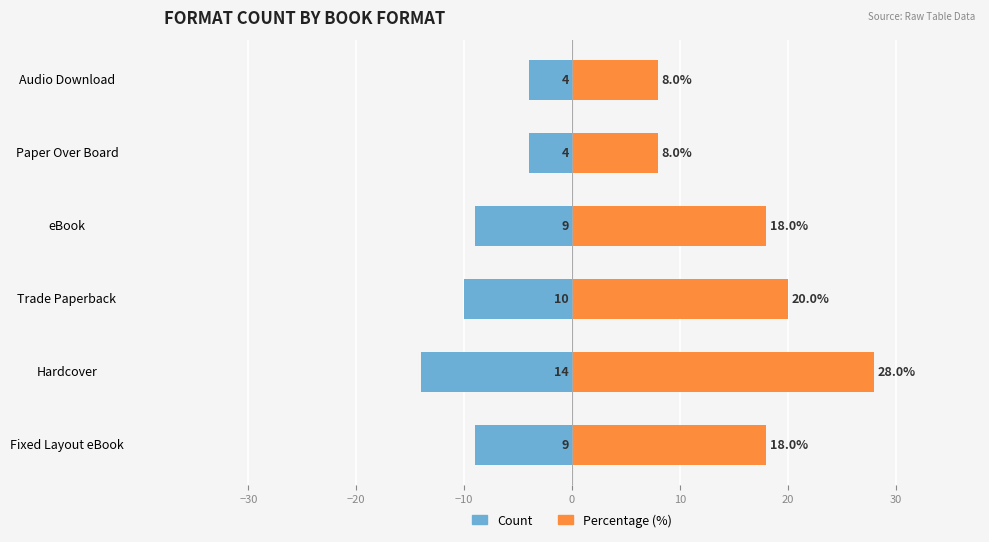

Reading left to right, extract all data points from this chart.

Count: -9	-14	-10	-9	-4	-4
Percentage (%): 18	28	20	18	8	8